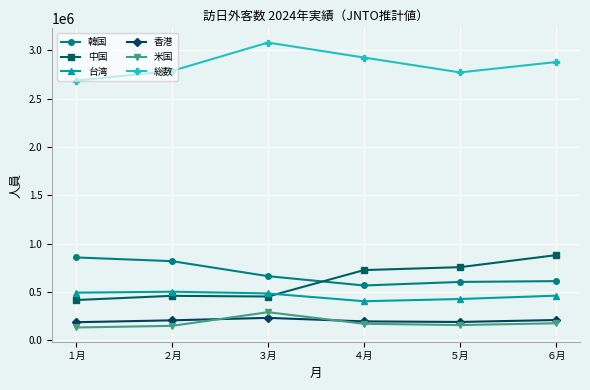

How many values in the 中国 series are below 726132?

3